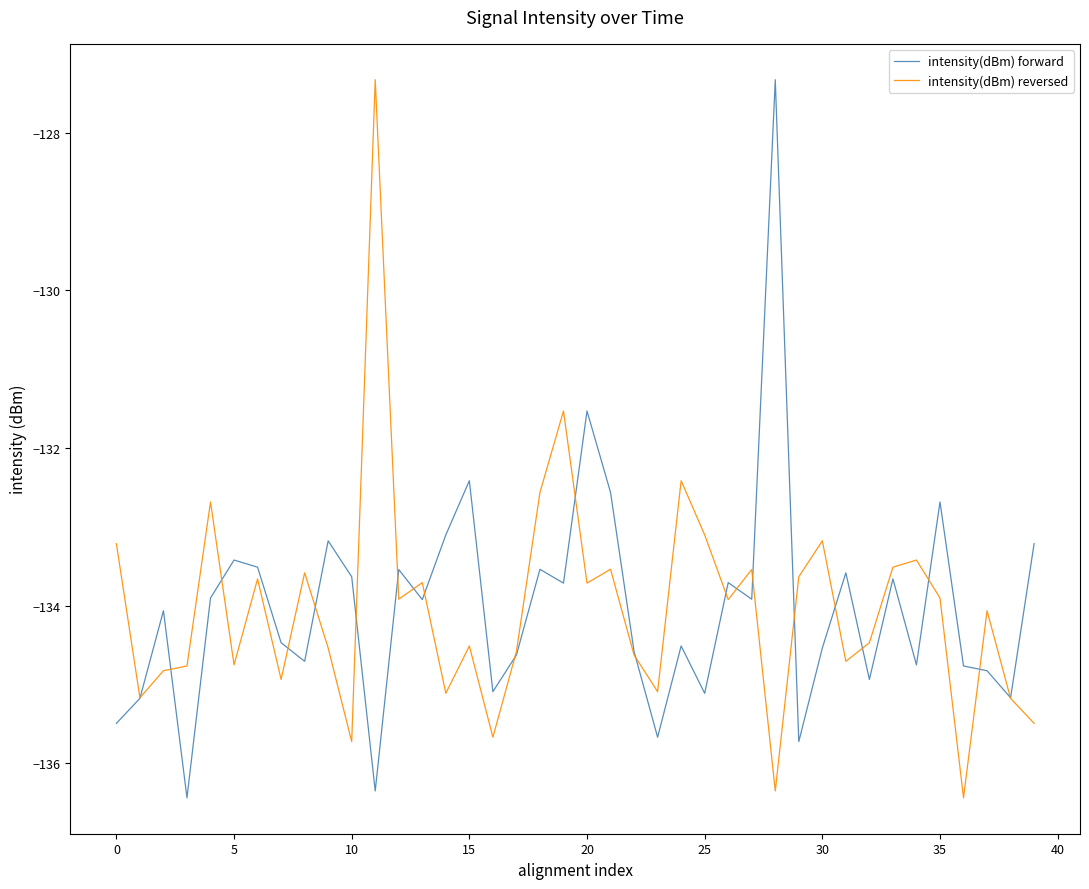

What is the maximum value for intensity(dBm) forward?

-127.3